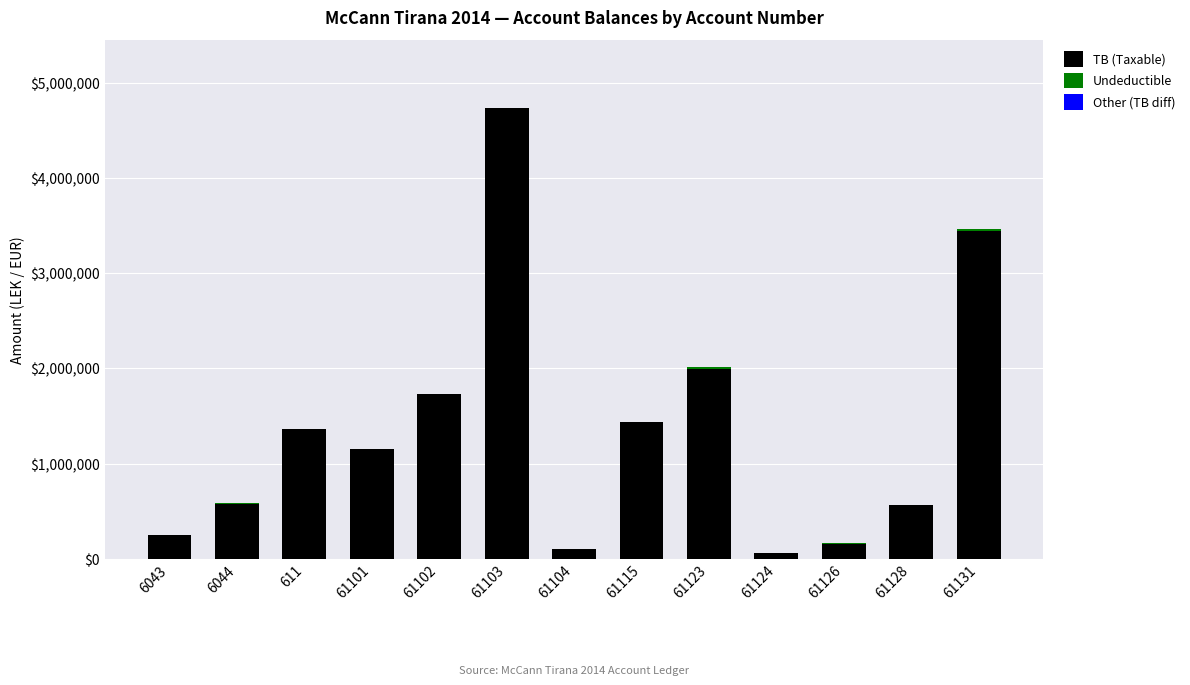

What is the sum of all TB (Taxable) values?

17563702.2